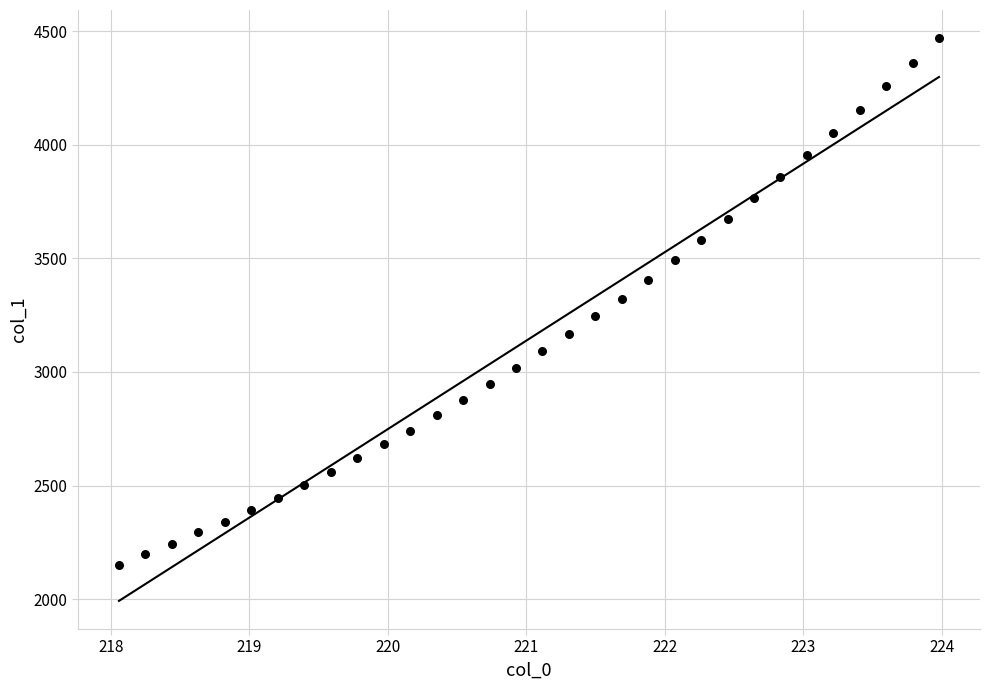

What is the range of Y values (max minus min)?

2317.4